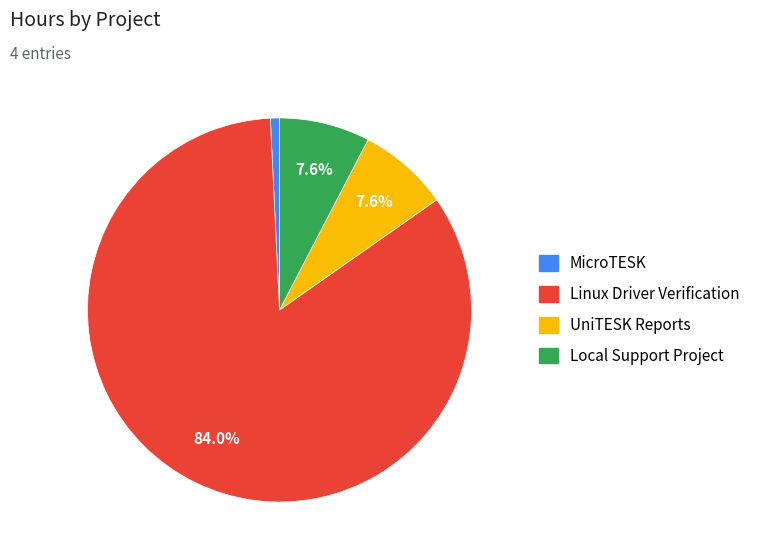

To the nearest percent, what is the difference between the largest and smallest slice percentages?

83%